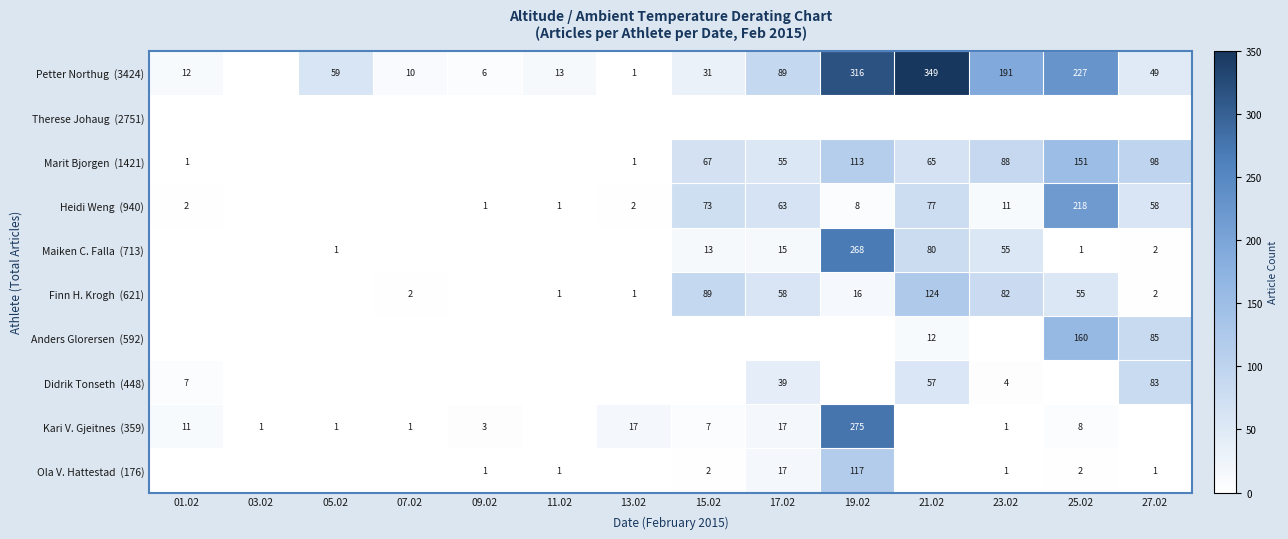

At how many categories does at least one series exceed 288?

2